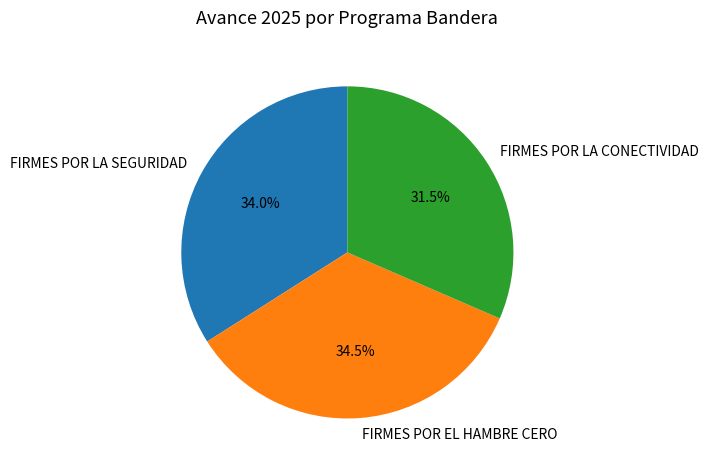

Which category has the smallest portion of the pie?

FIRMES POR LA CONECTIVIDAD